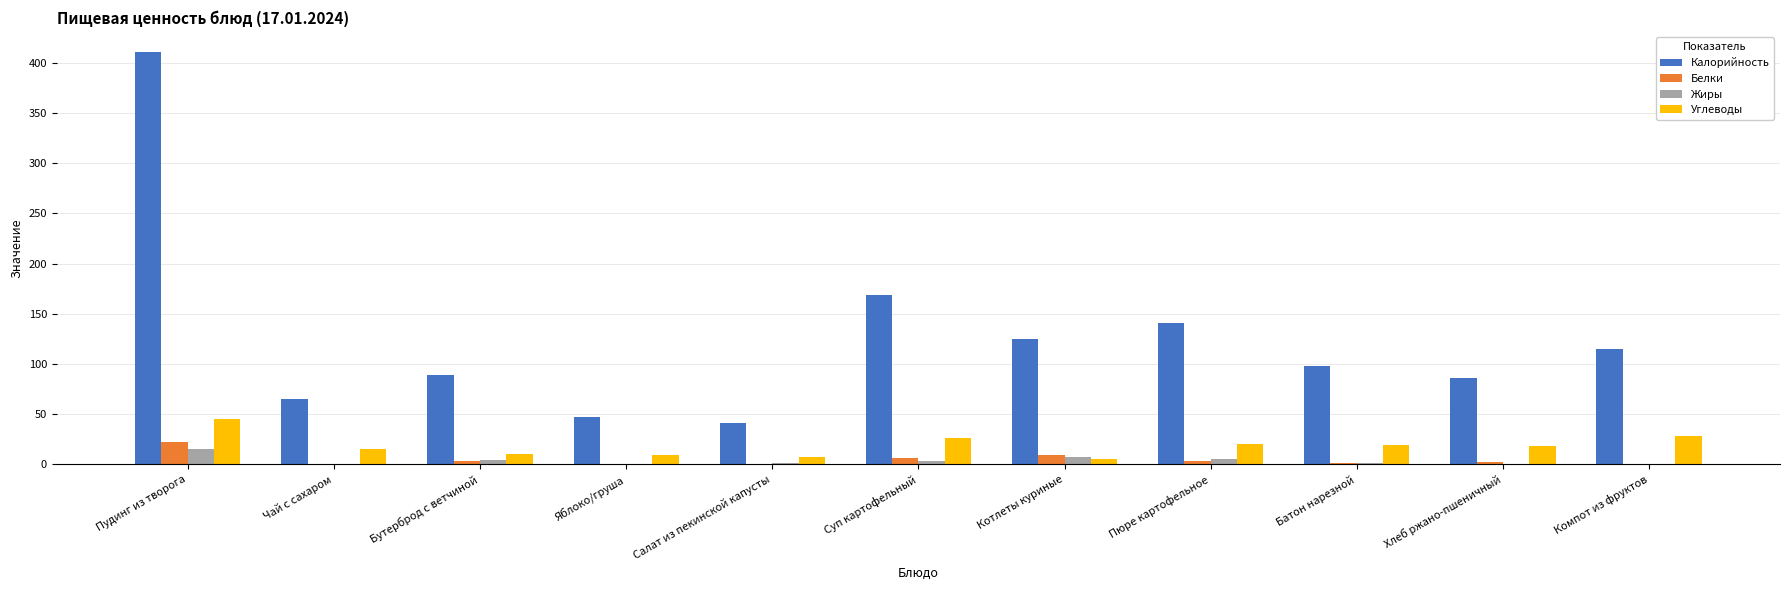

How many distinct data groups are displayed?

4